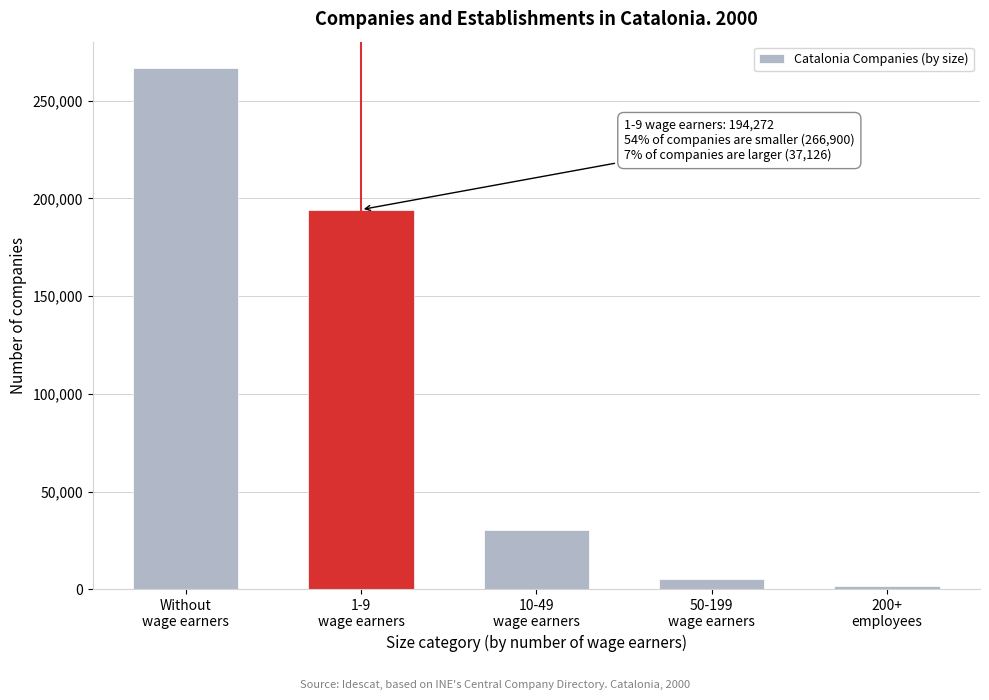

Reading left to right, list all the values displayed in this chart.

266900	194272	30299	5075	1752